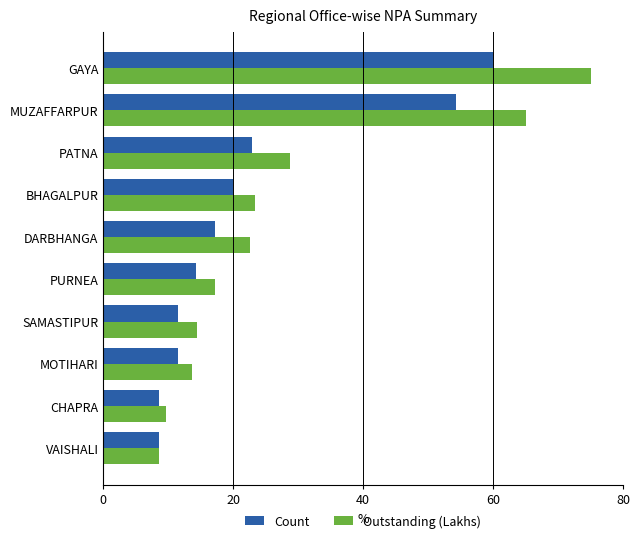

The value of Outstanding (Lakhs) at DARBHANGA is 5.2. True or false?

False